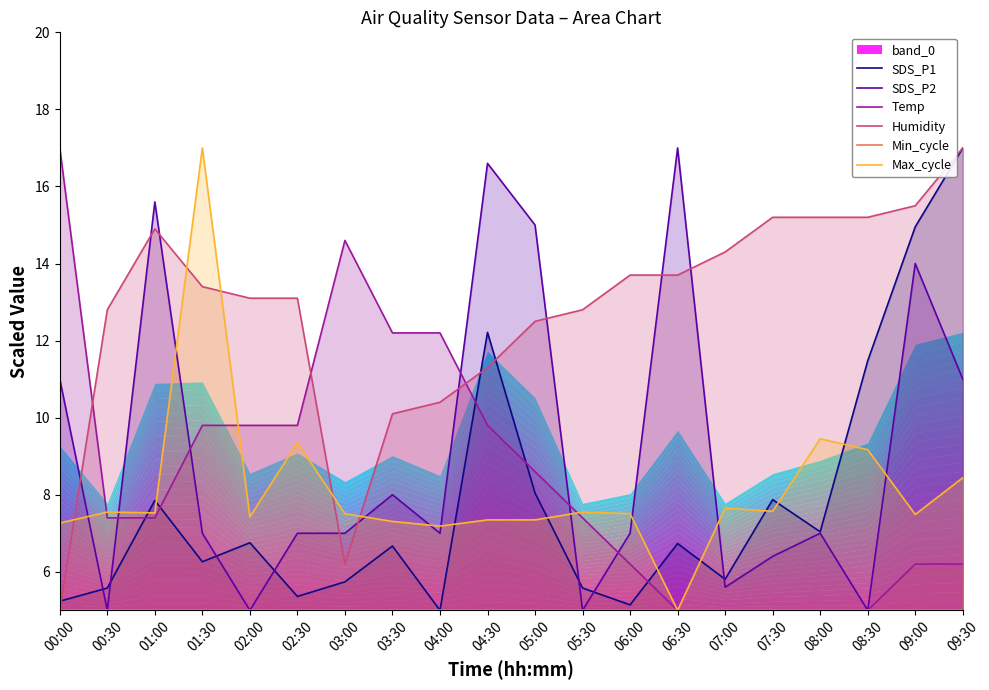

In Humidity, how many points are lower than both neighbors (excluding endpoints)?

1